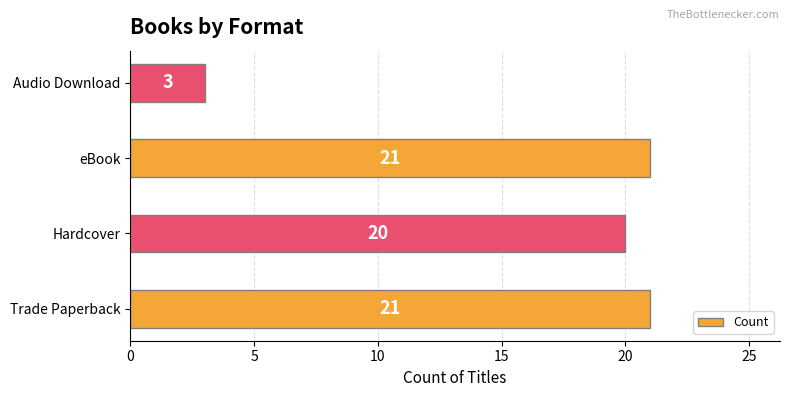

What is the maximum value shown in the chart?

21